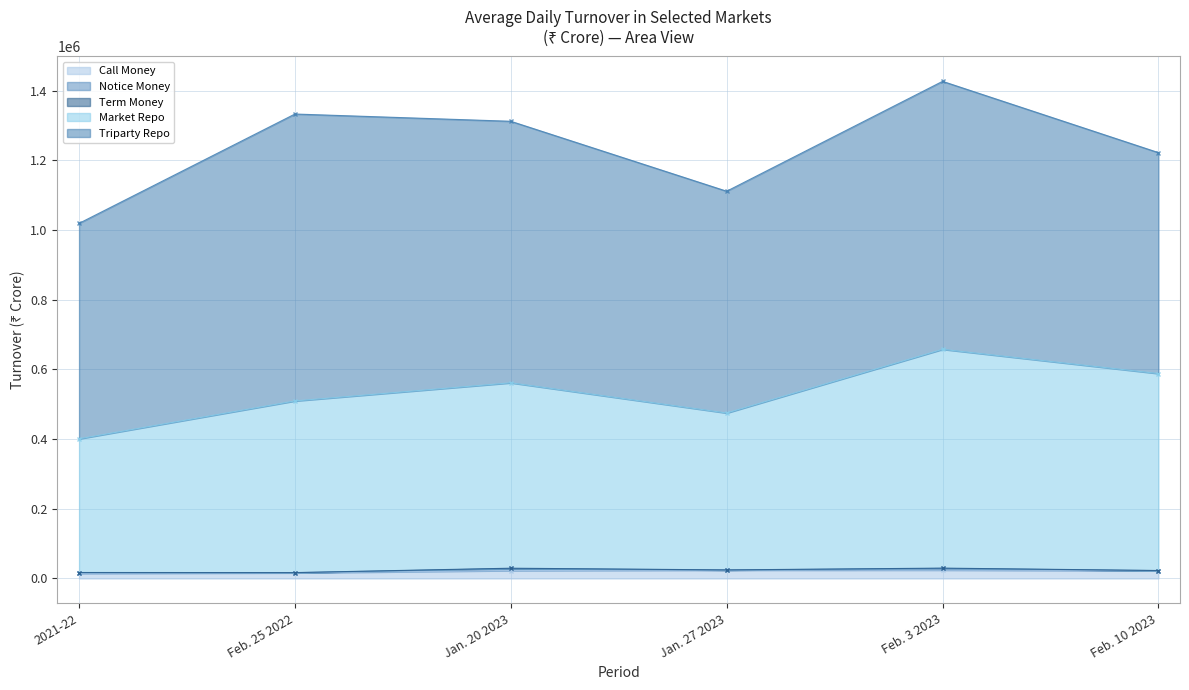

How many series are shown in this chart?

5